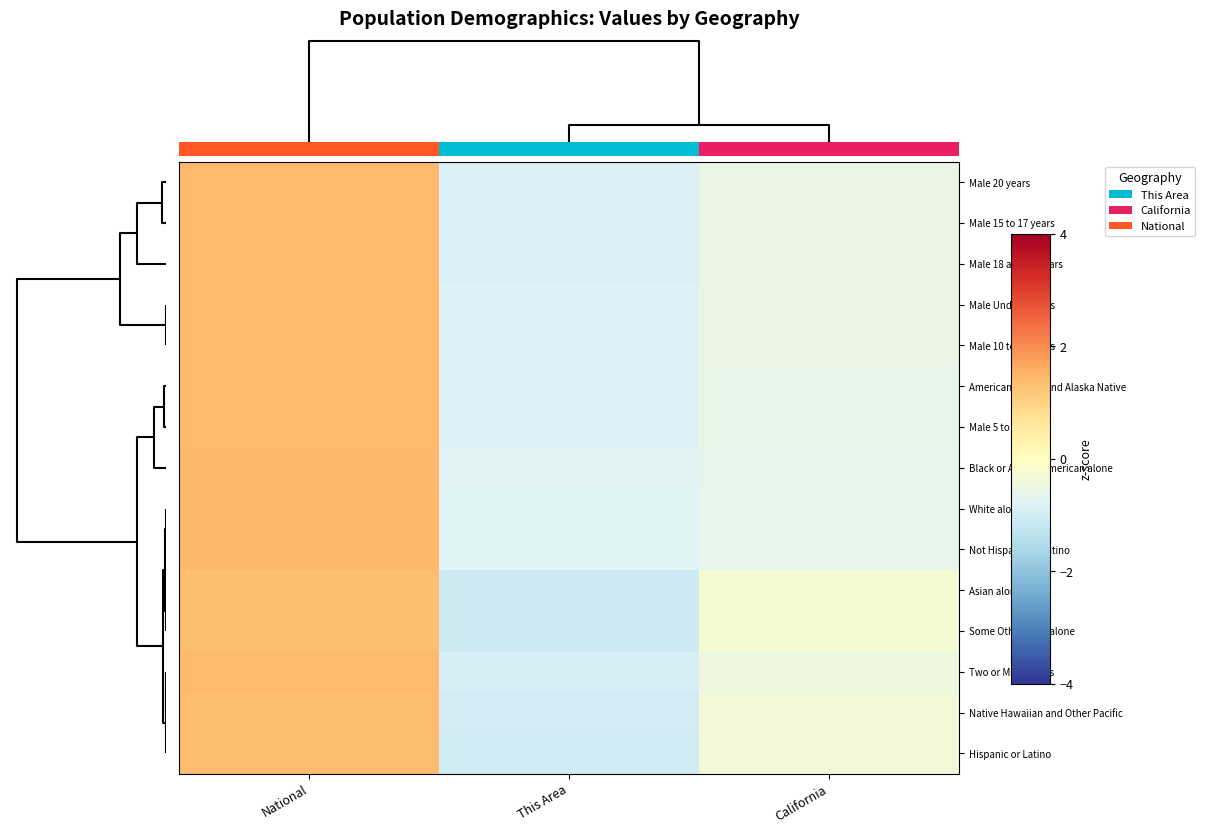

What is the difference between the highest and lowest values at California?

0.4